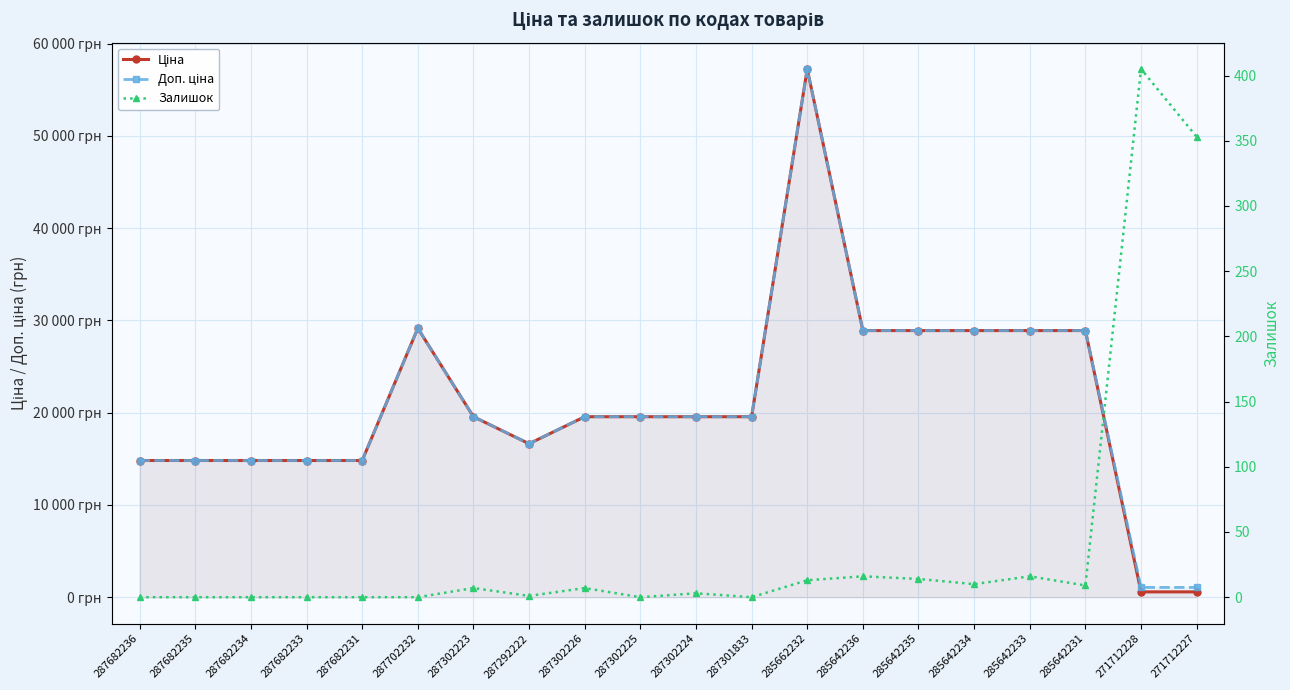

In Доп. ціна, how many points are higher than both neighbors (excluding endpoints)?

2